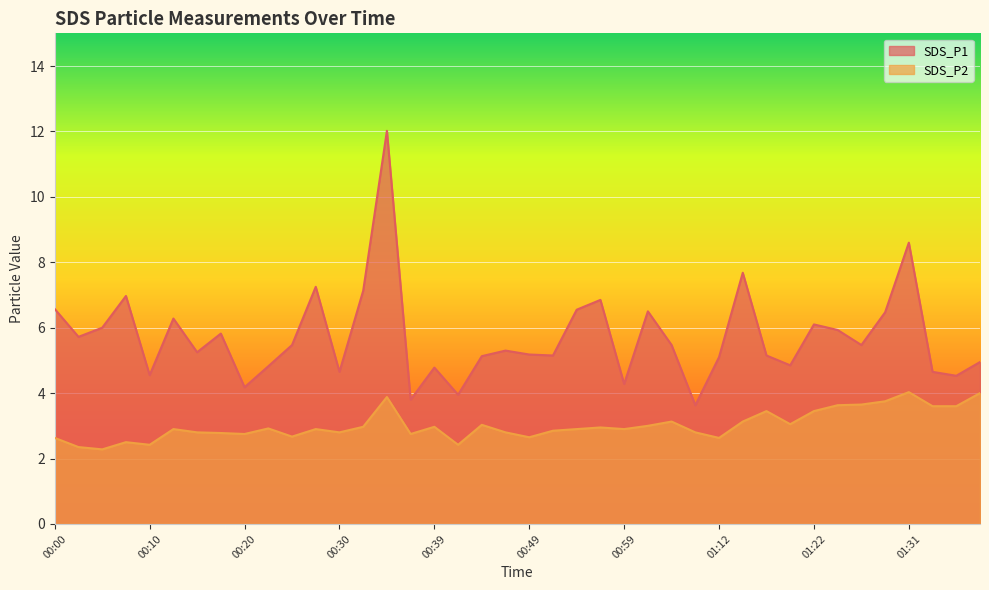

Rank the series at 01:22 from lowest to highest value.

SDS_P2, SDS_P1